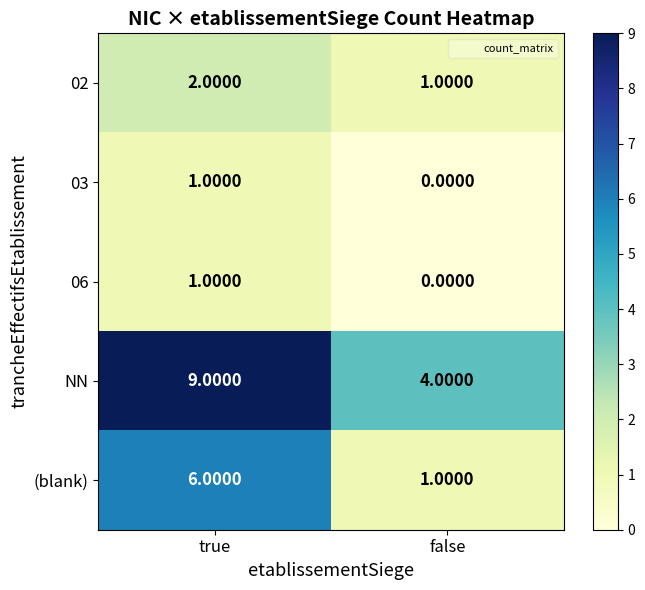

Which series has the largest total across all categories?

NN